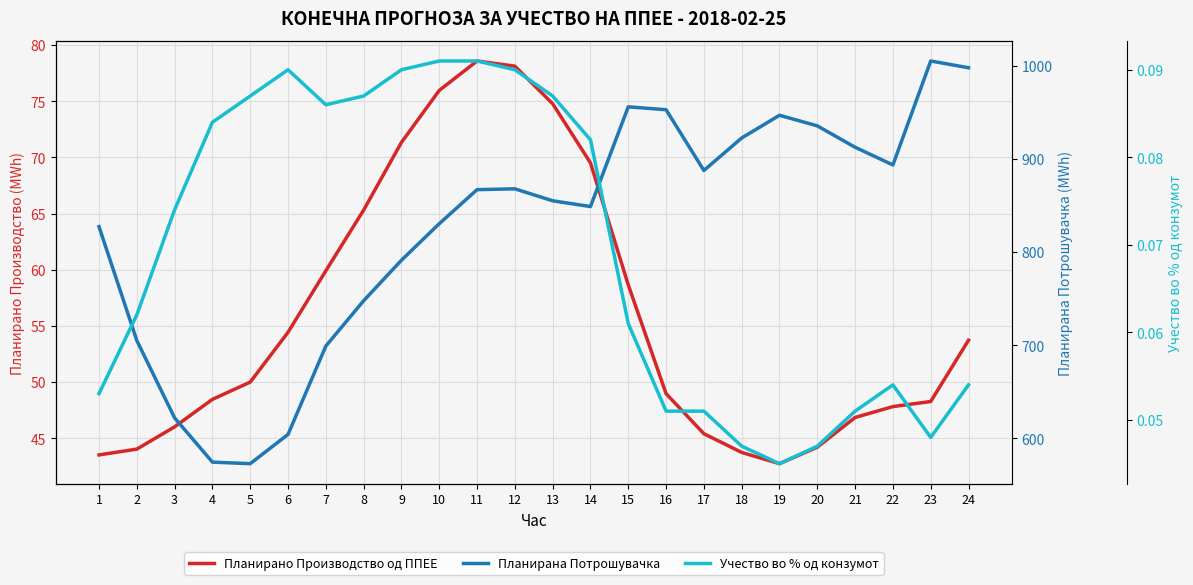

True or false: Планирана Потрошувачка and Планирано Производство од ППЕЕ cross at least once.

False